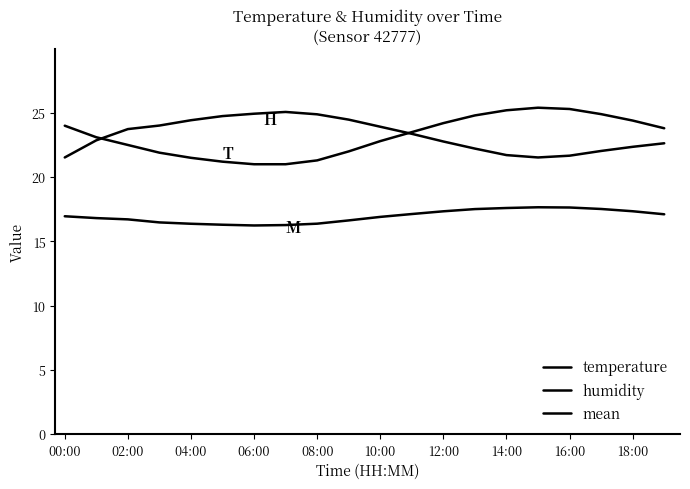

What is the highest value of the temperature series?

25.4